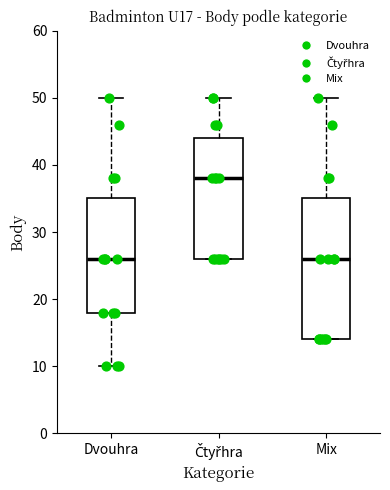

Which box is the tallest, from its lower edge to its upper edge?

Mix